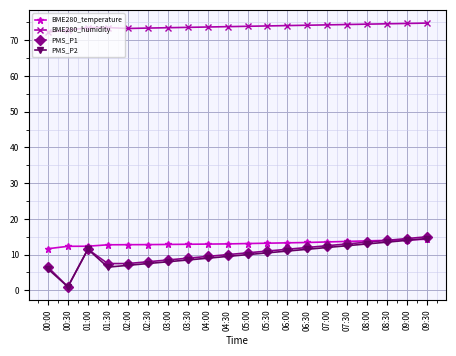

True or false: BME280_humidity and PMS_P1 intersect in this chart.

False